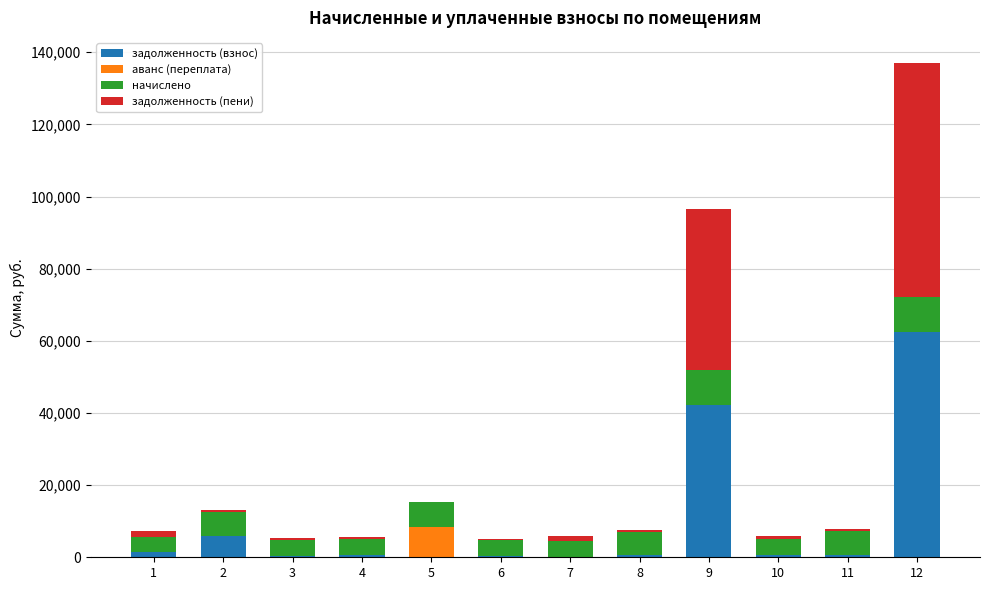

What is the maximum value for задолженность (взнос)?

62522.6